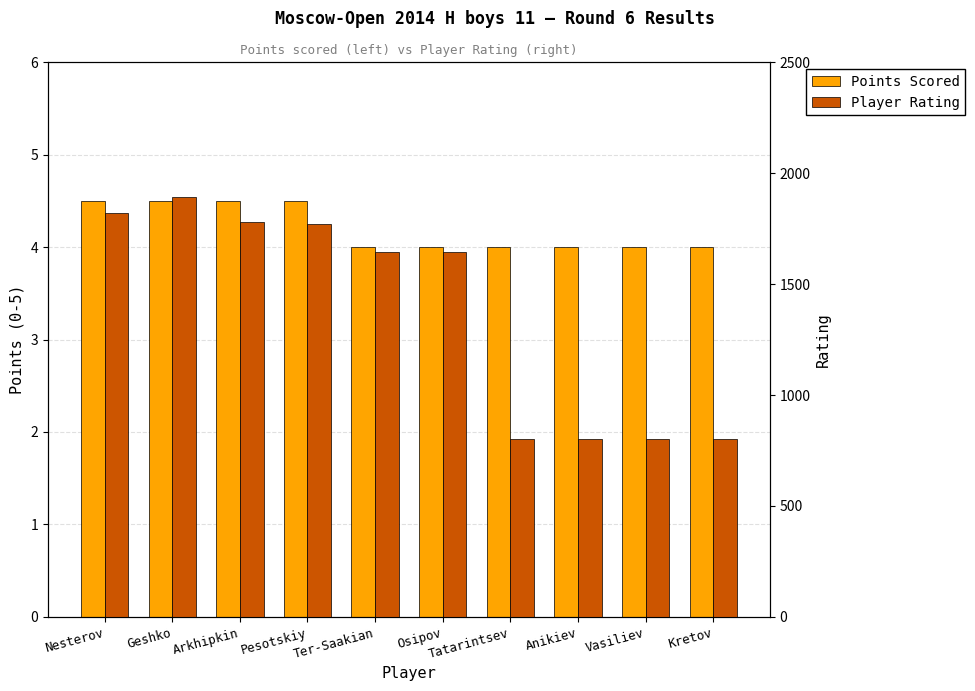

What position from the left is Ter-Saakian?

5